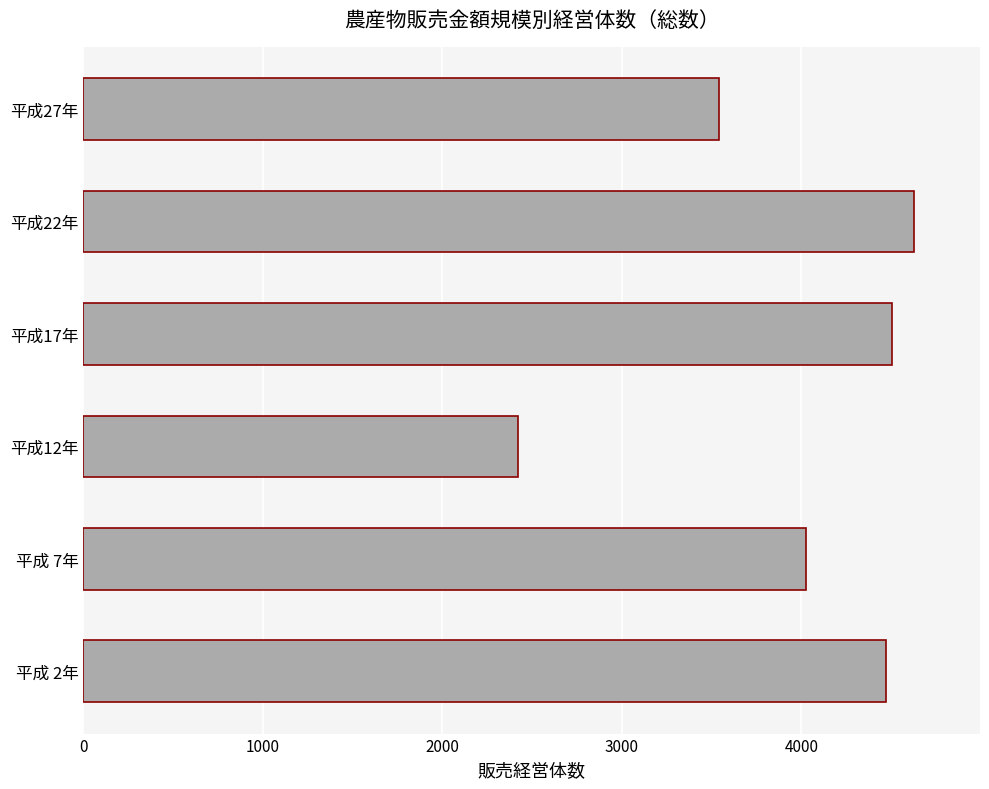

Reading bottom to top, list all the values displayed in this chart.

平成 2年=4471	平成 7年=4023	平成12年=2424	平成17年=4503	平成22年=4625	平成27年=3539